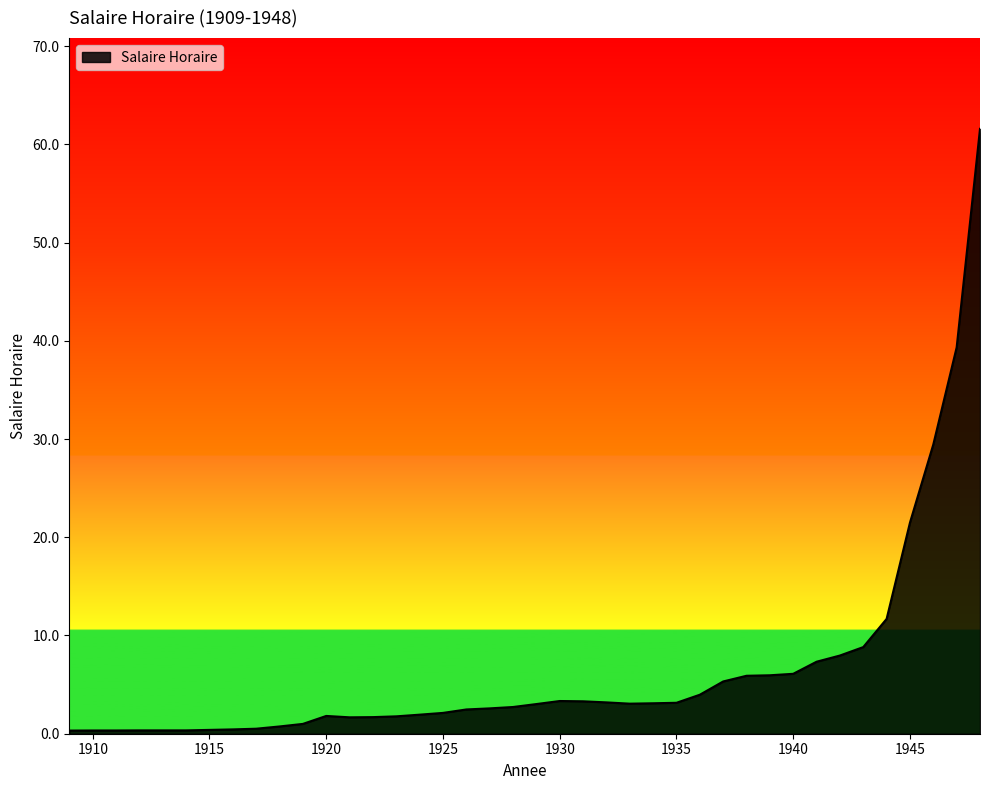

How many lines are shown in the chart?

1